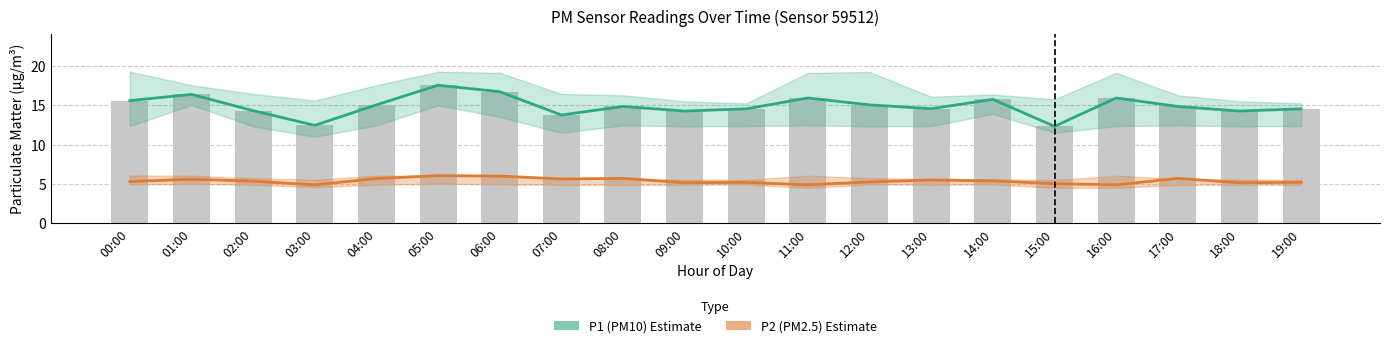

Count the number of categories in the chart.

20